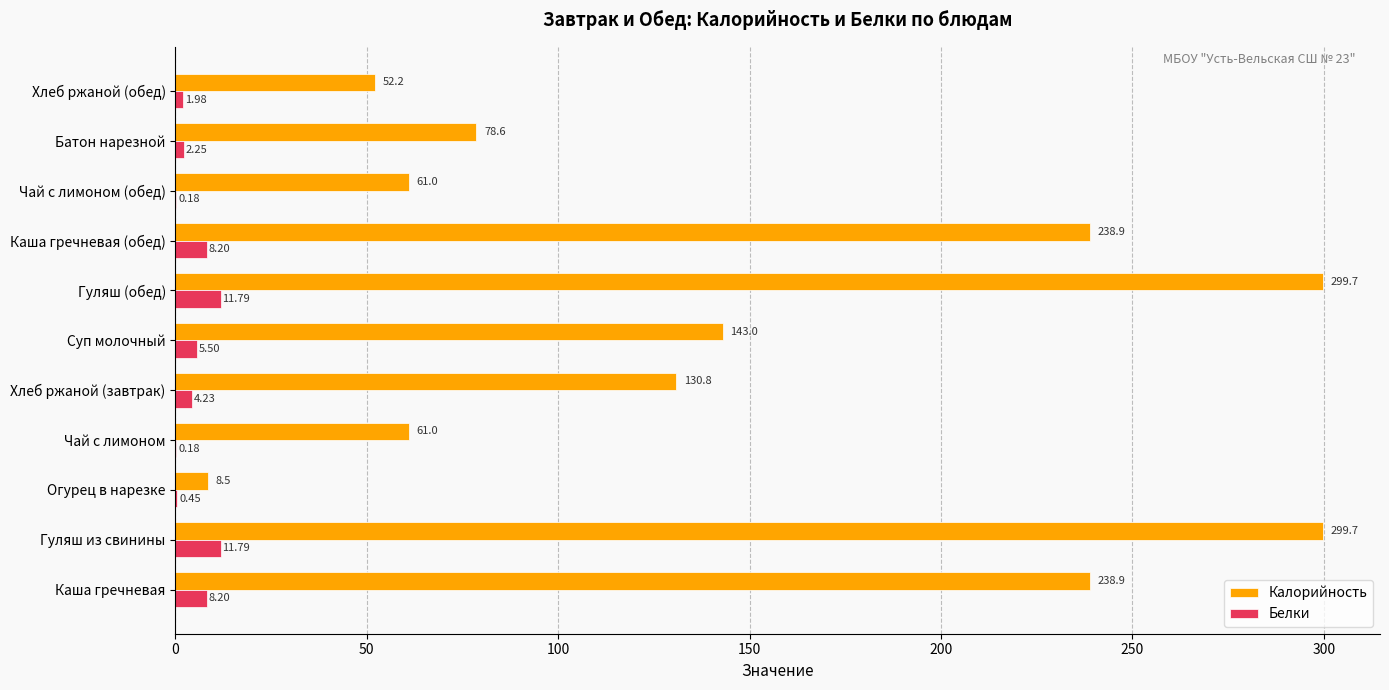

What is the average value of the Белки series?

5.0